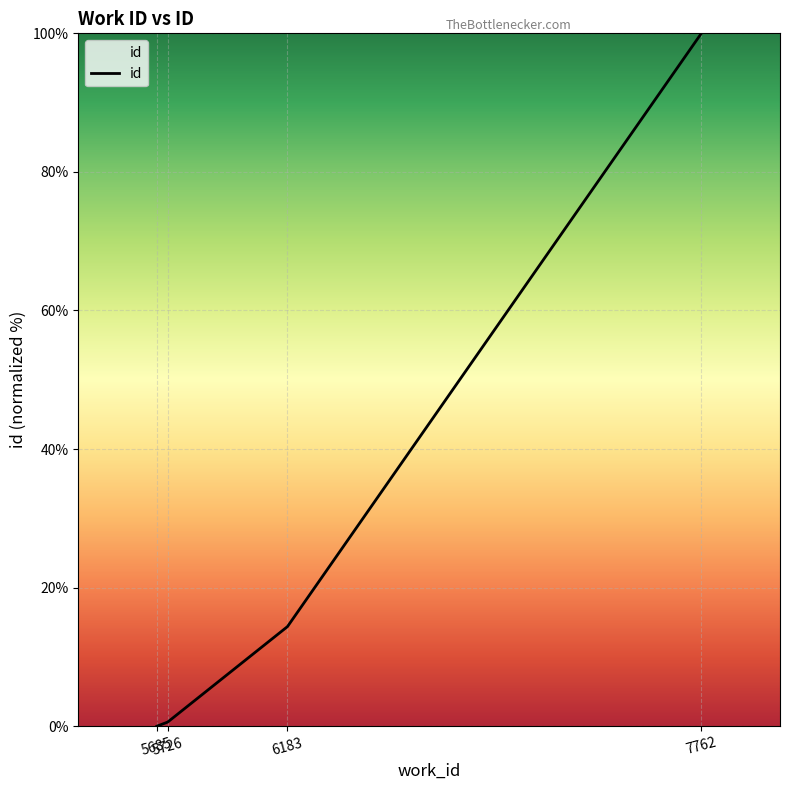

Where does the data first go above 14?

6183